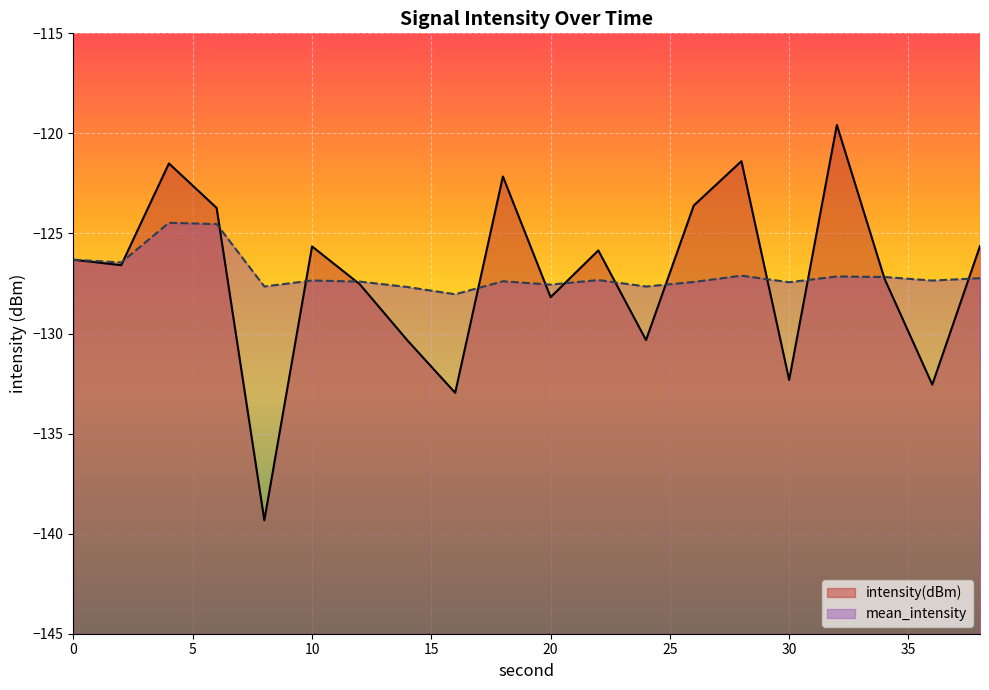

After their last crossing, which series has the higher values: mean_intensity or intensity(dBm)?

intensity(dBm)